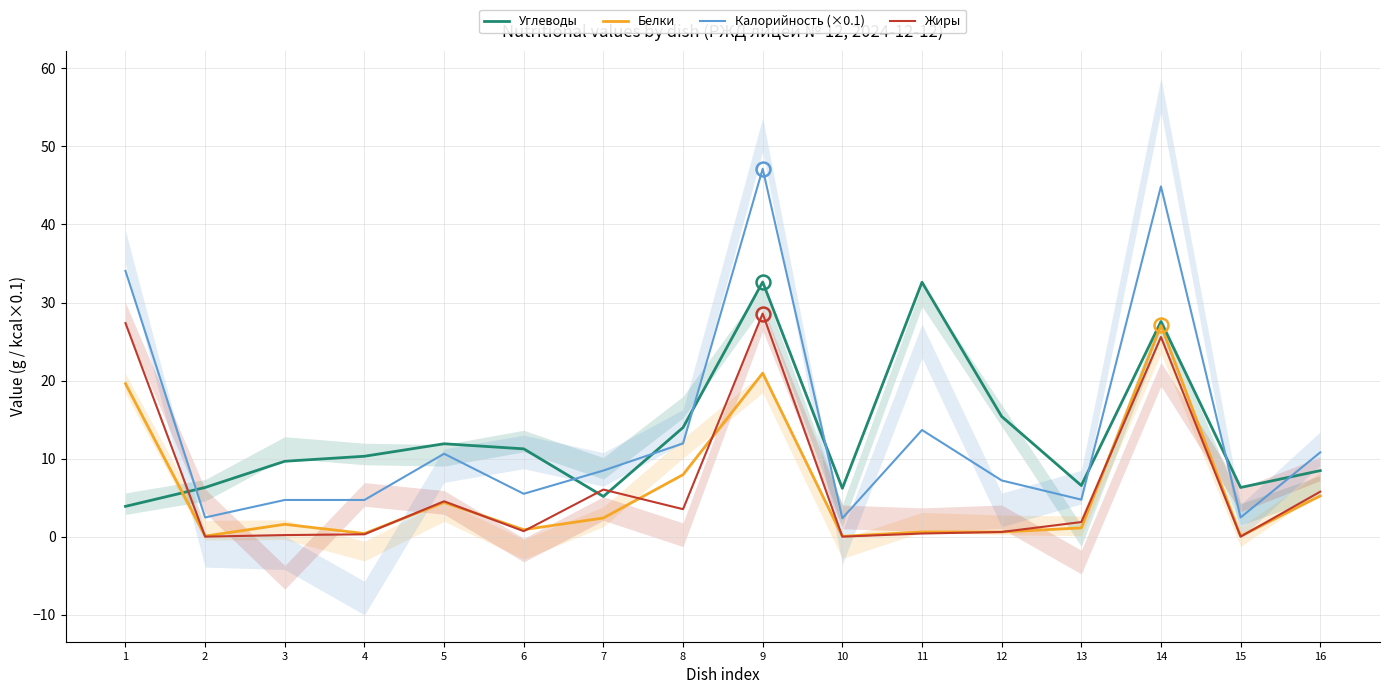

Is it true that Калорийность (×0.1) equals 12.4 at 7?

False